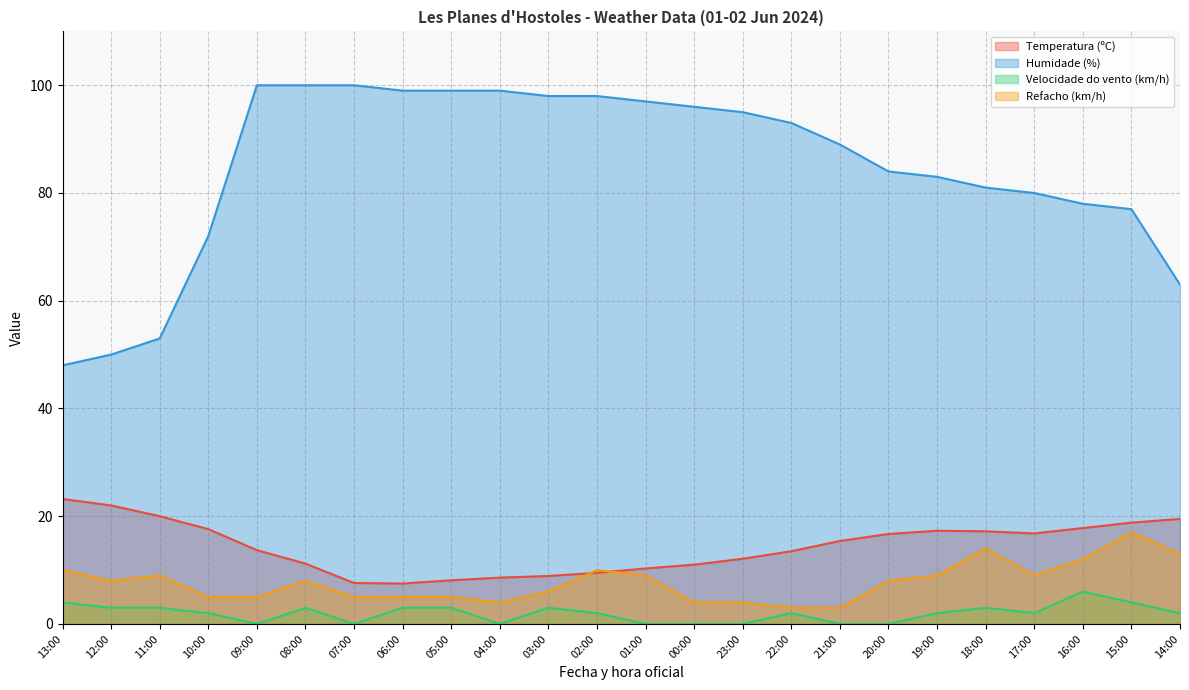

Which category has the lowest value in the Temperatura (ºC) series?

06:00